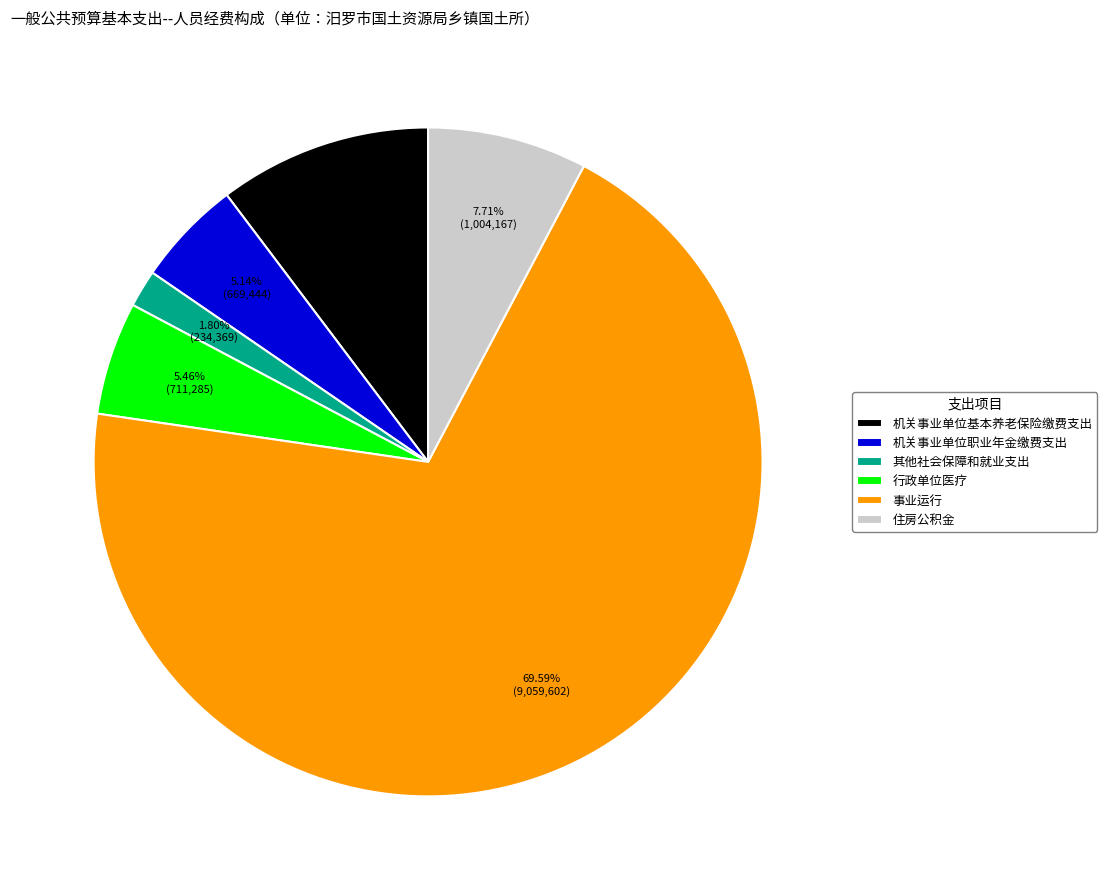

Approximately how many times larger is the value at 机关事业单位职业年金缴费支出 compared to 机关事业单位基本养老保险缴费支出?

0.5